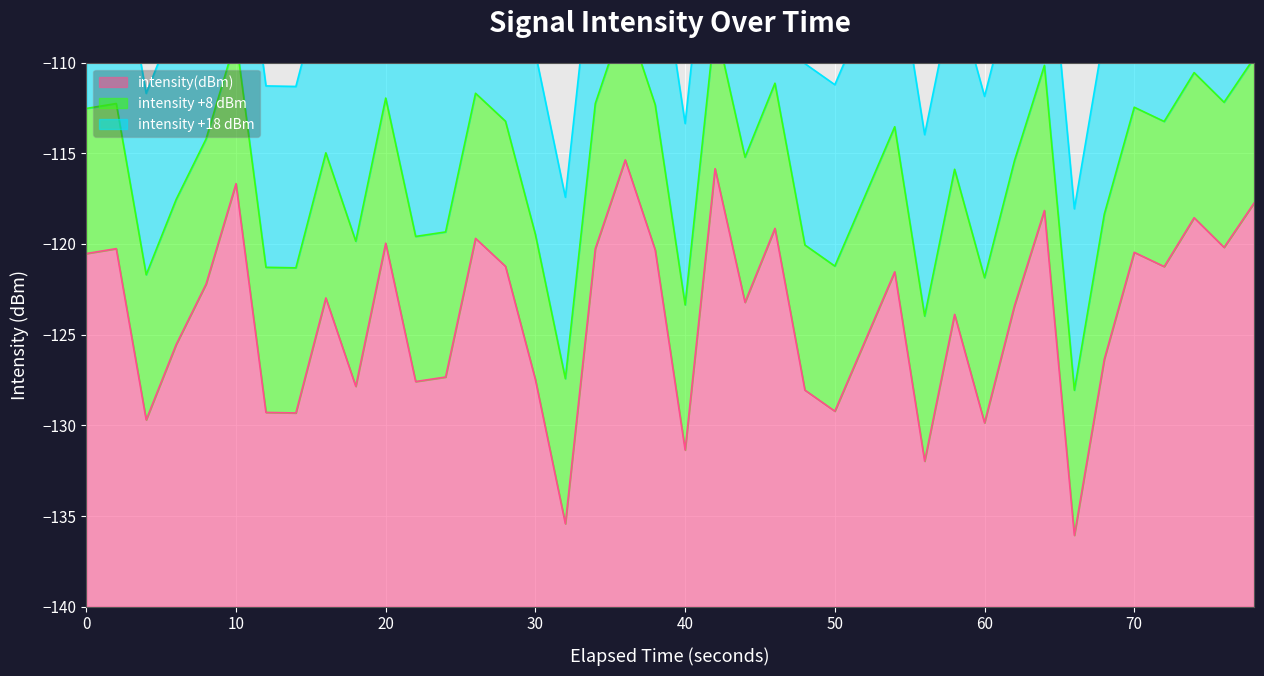

Is it true that the value at 19 is -59.2?

False